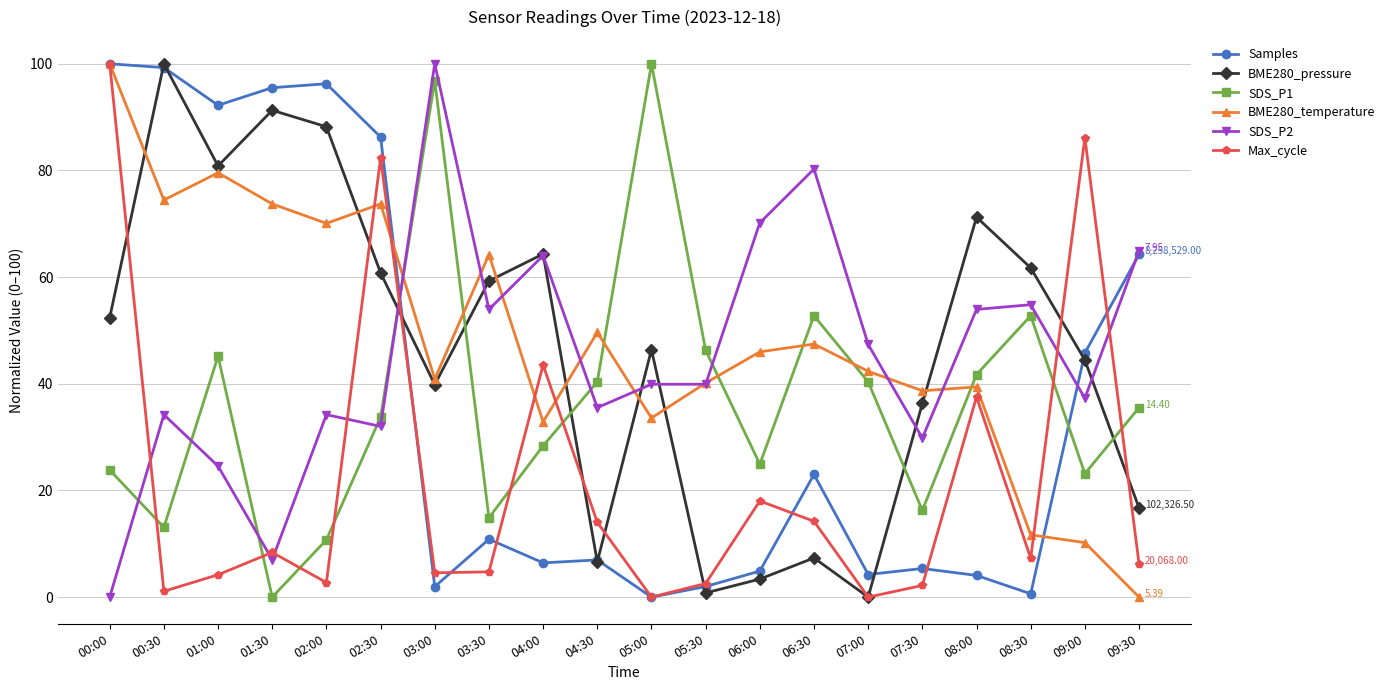

True or false: BME280_temperature has a value of 73.7 at 01:30.

True